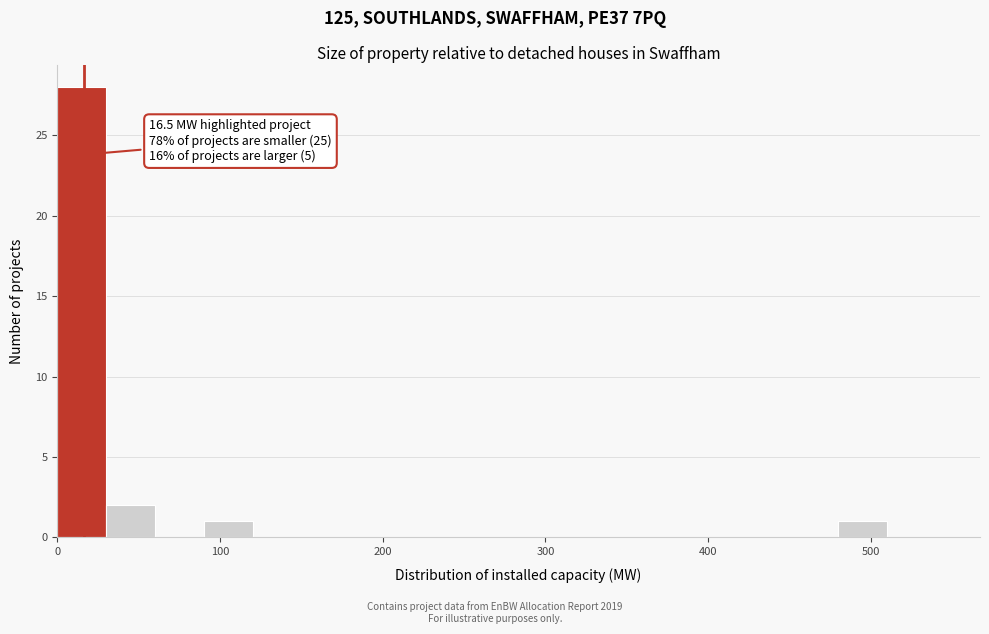

Around what value on the x-axis is the tallest bar? Give the approximate position of its centre, as read against the axis.

20